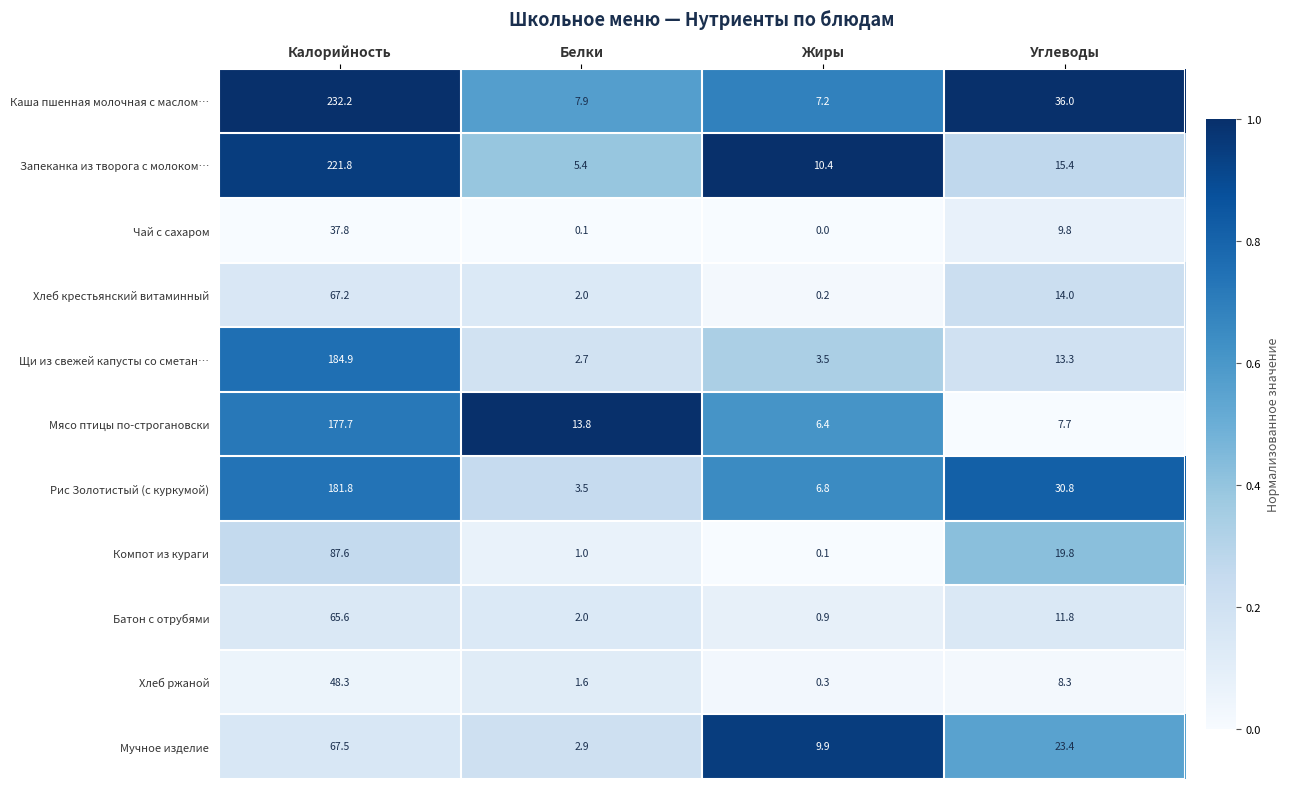

At Калорийность, list the series in order from largest to smallest.

Каша пшенная молочная с маслом…, Запеканка из творога с молоком…, Щи из свежей капусты со сметан…, Рис Золотистый (с куркумой), Мясо птицы по-строгановски, Компот из кураги, Мучное изделие, Хлеб крестьянский витаминный, Батон с отрубями, Хлеб ржаной, Чай с сахаром